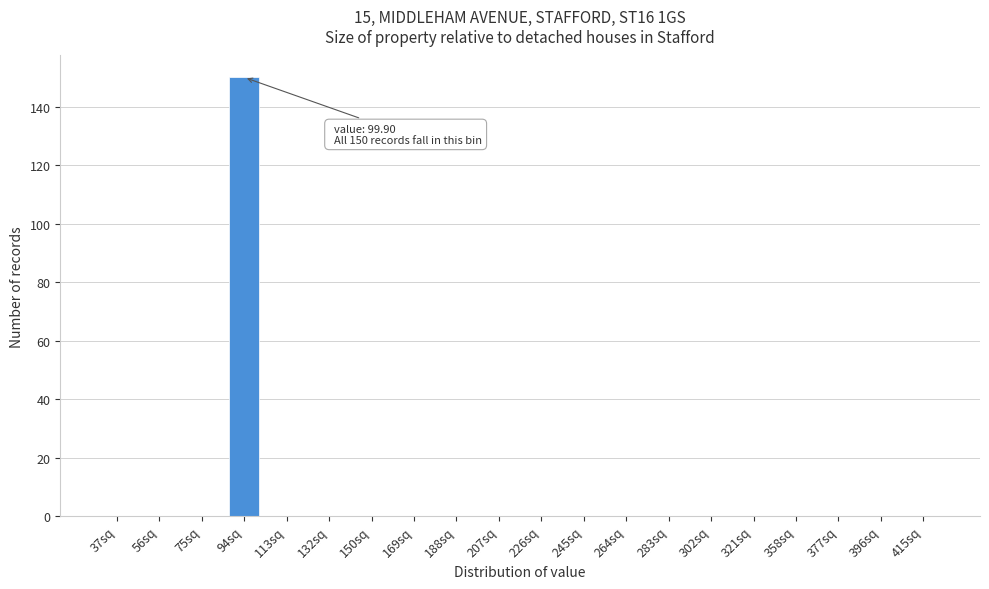

Reading right to left, transcribe all the data shown in this chart.

415sq=0	396sq=0	377sq=0	358sq=0	321sq=0	302sq=0	283sq=0	264sq=0	245sq=0	226sq=0	207sq=0	188sq=0	169sq=0	150sq=0	132sq=0	113sq=0	94sq=150	75sq=0	56sq=0	37sq=0